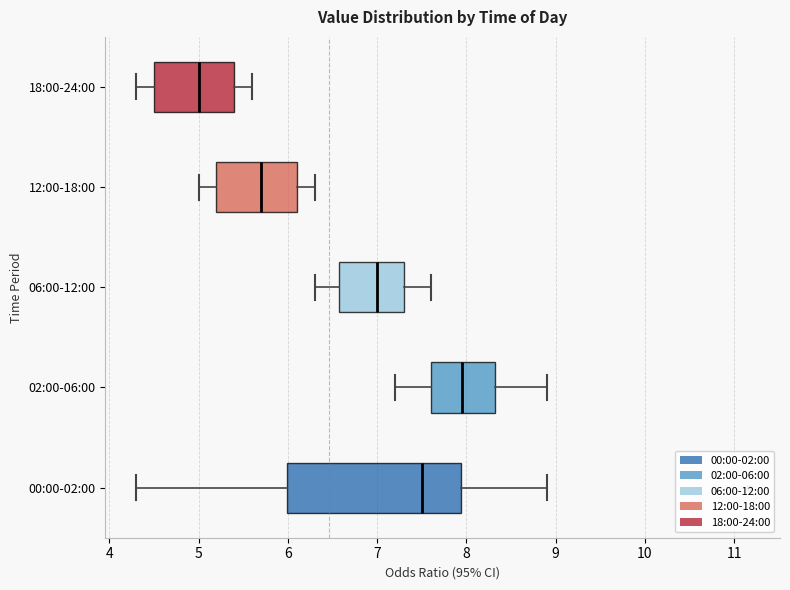

Which box has the furthest to the right median line?

02:00-06:00